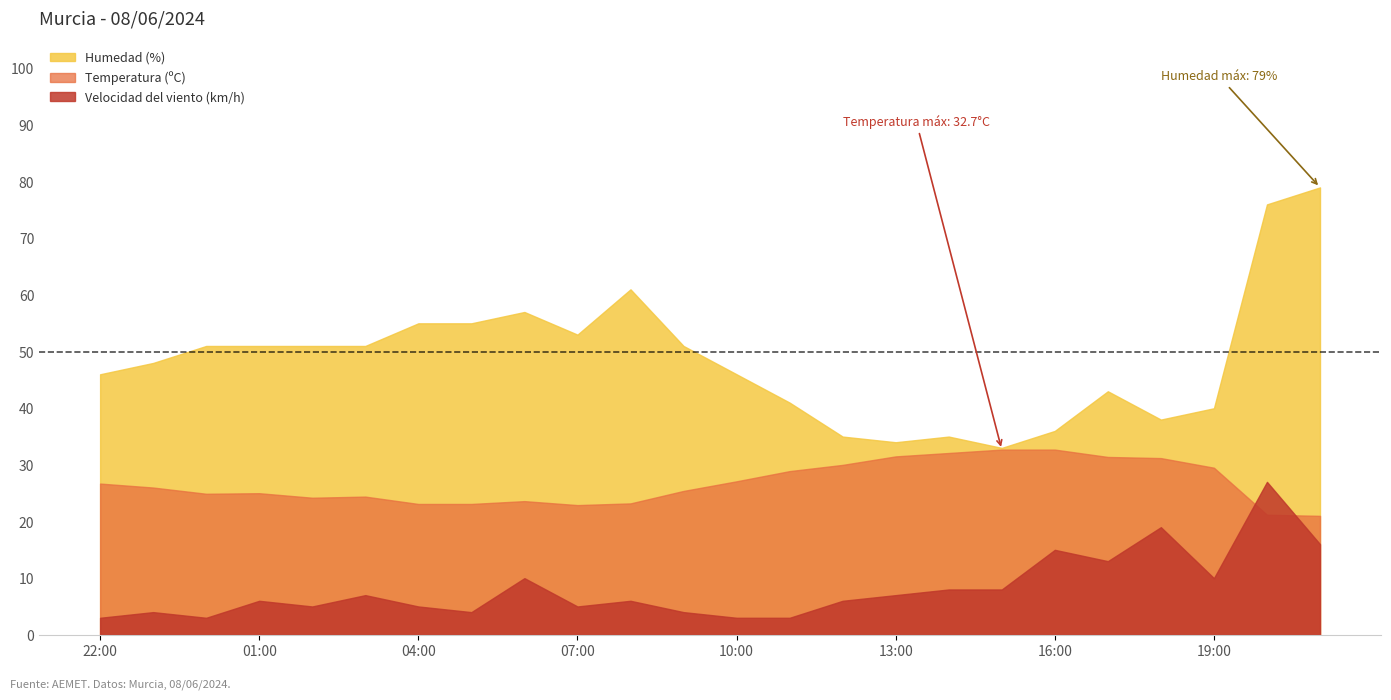

What is the label of the 18th point from the right?

04:00